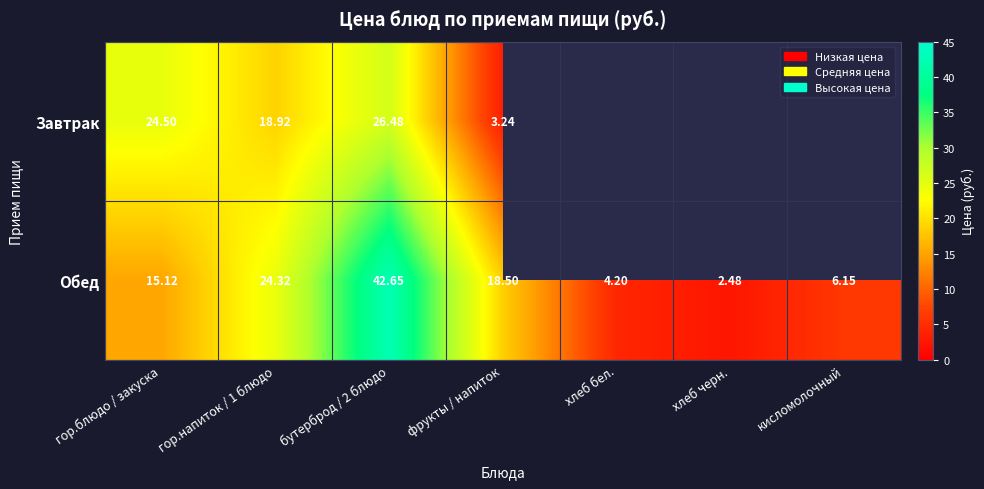

Where does the Обед series first go above 15?

гор.блюдо / закуска